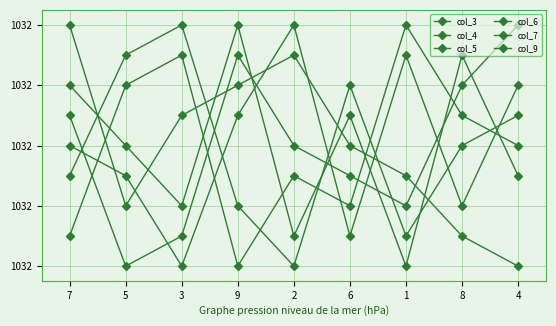

The col_5 series shows 1032.4 at 4. True or false?

True